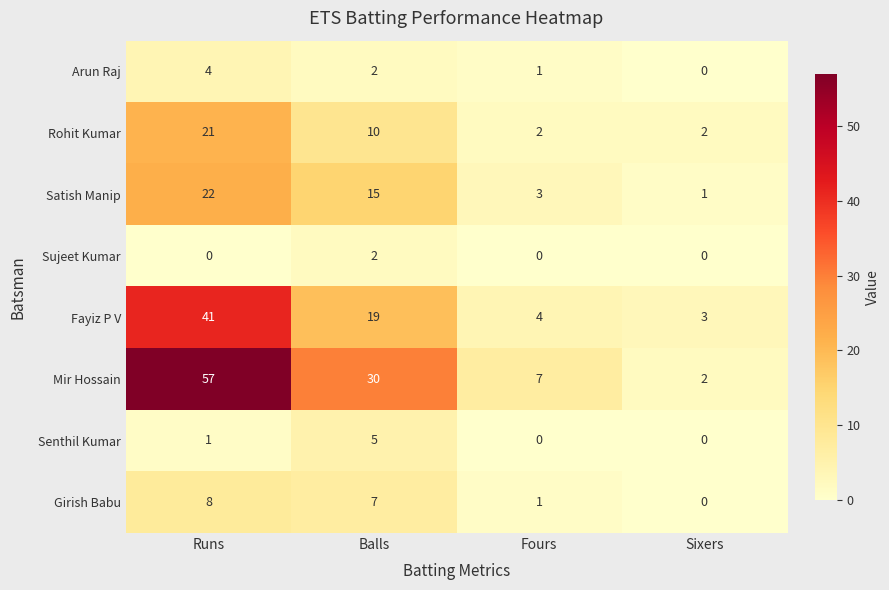

Which series has the largest total across all categories?

Mir Hossain